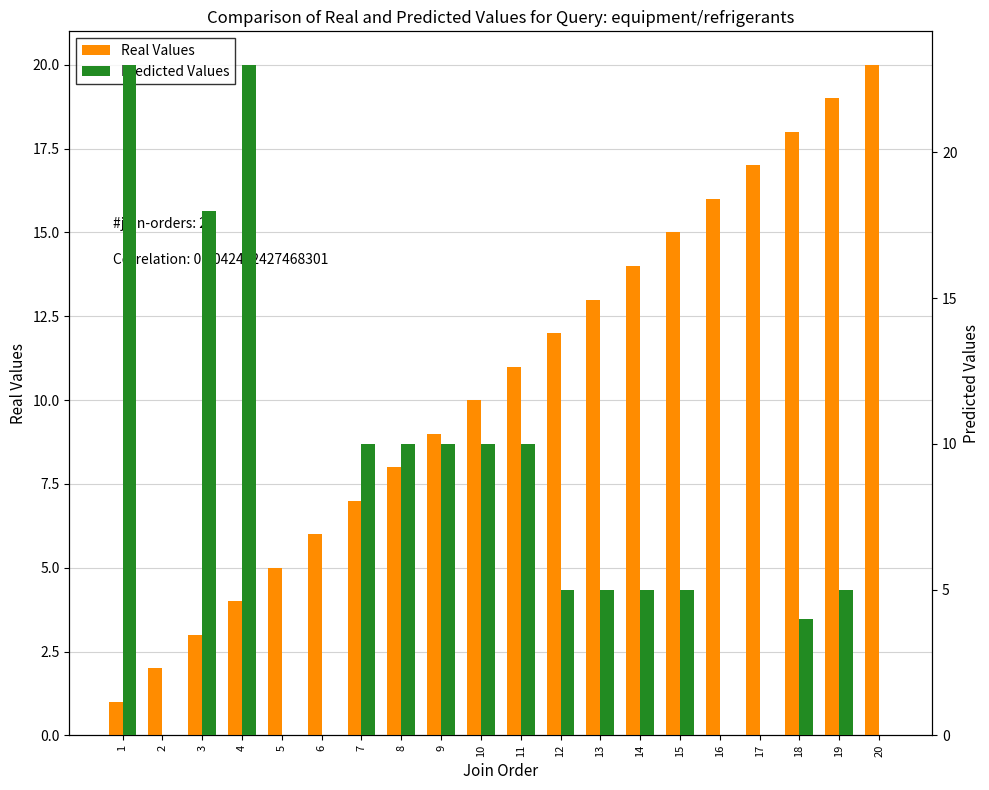

Rank the series by their average value, from highest to lowest.

Real Values, Predicted Values